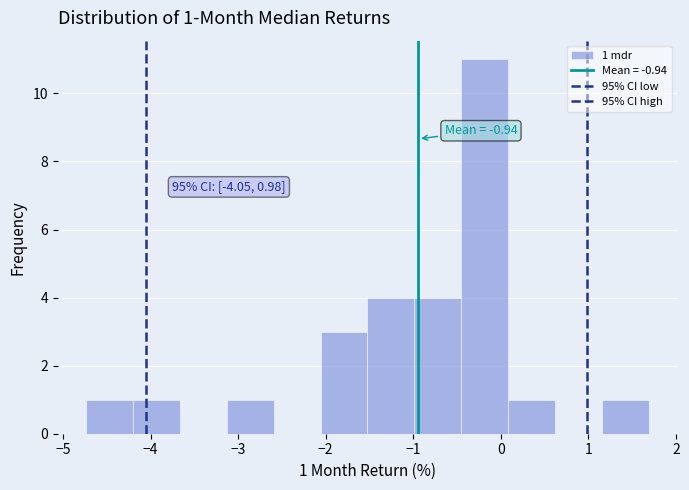

Which range on the x-axis has the tallest bar?

-0.5 to 0.1